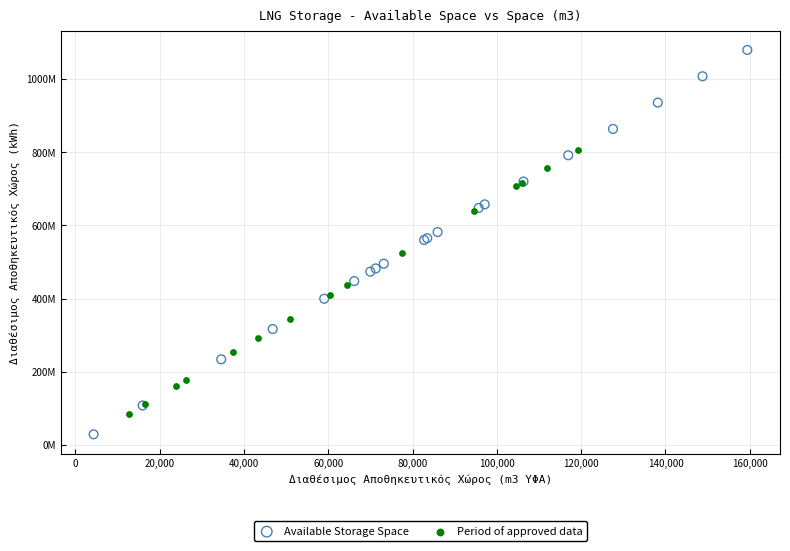

Which series has the largest Y range (max minus min)?

Available Storage Space